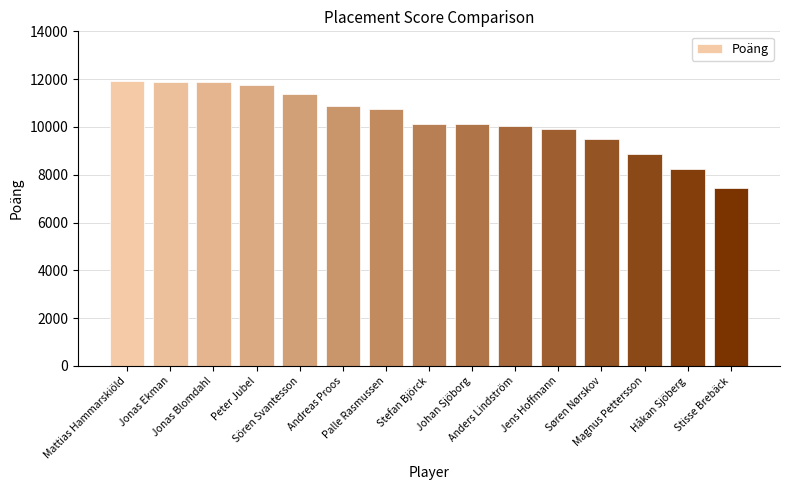

What is the maximum value shown in the chart?

11916